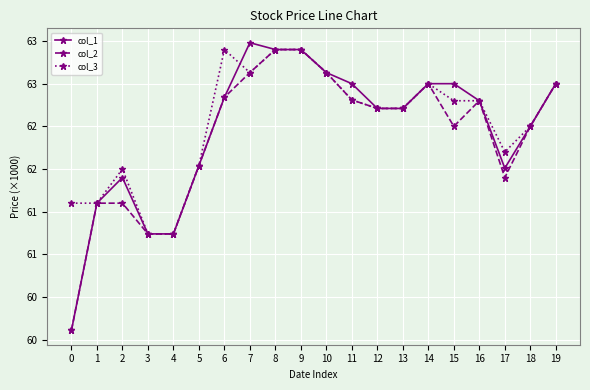

What are all the series names shown in the legend?

col_1, col_2, col_3